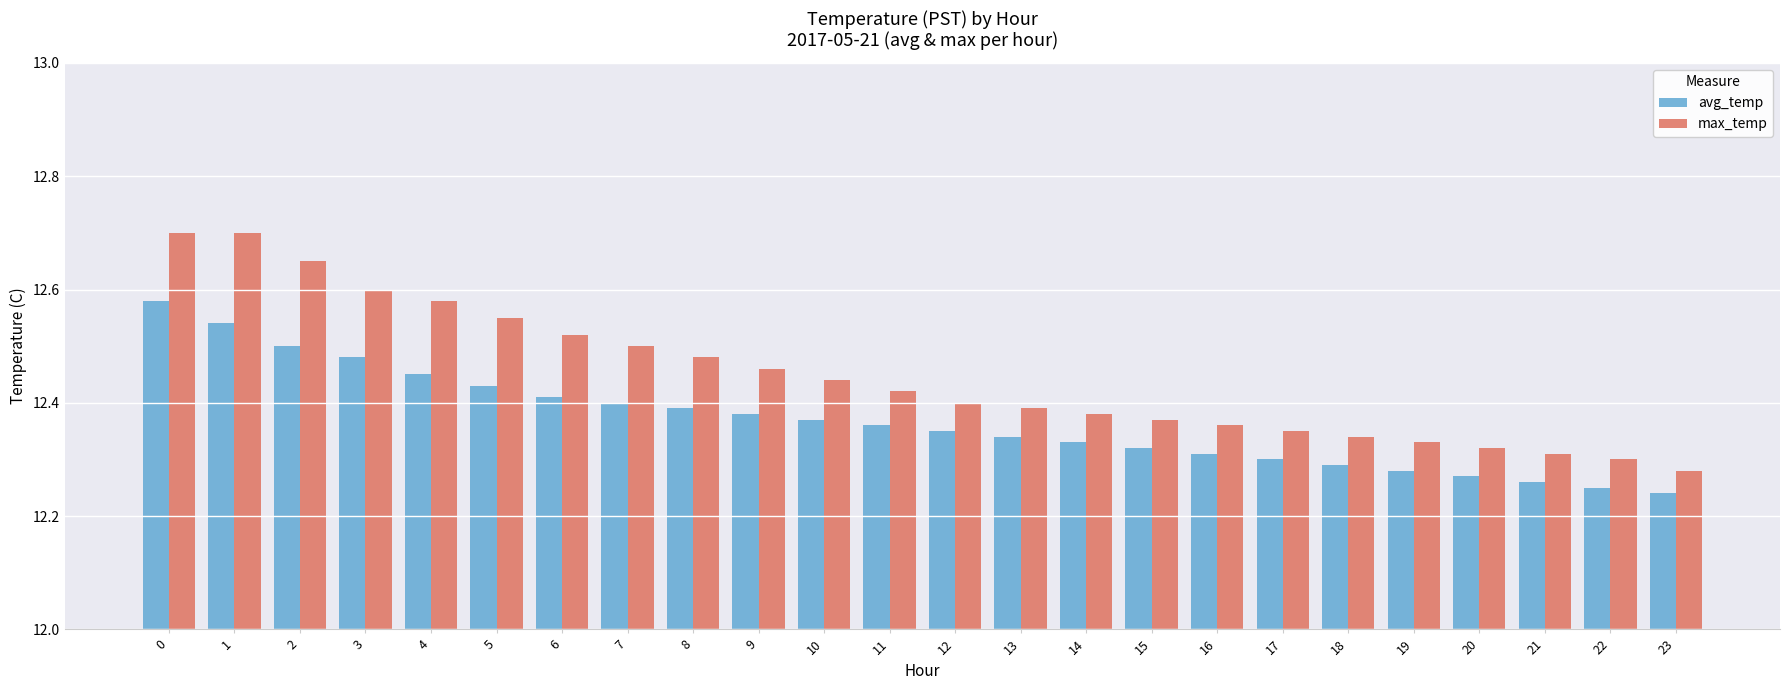

Rank the series at 5 from highest to lowest value.

max_temp, avg_temp